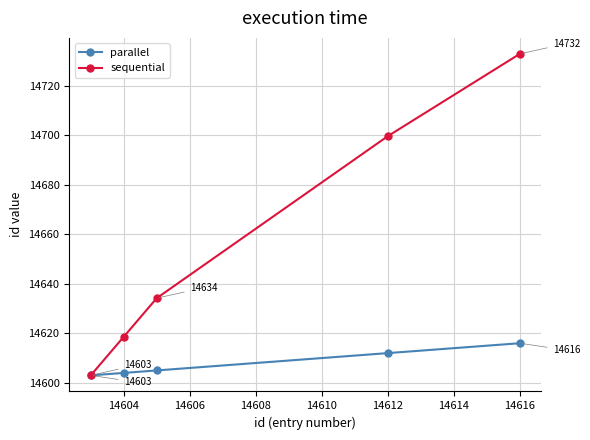

List the series in order of their peak value, highest first.

sequential, parallel